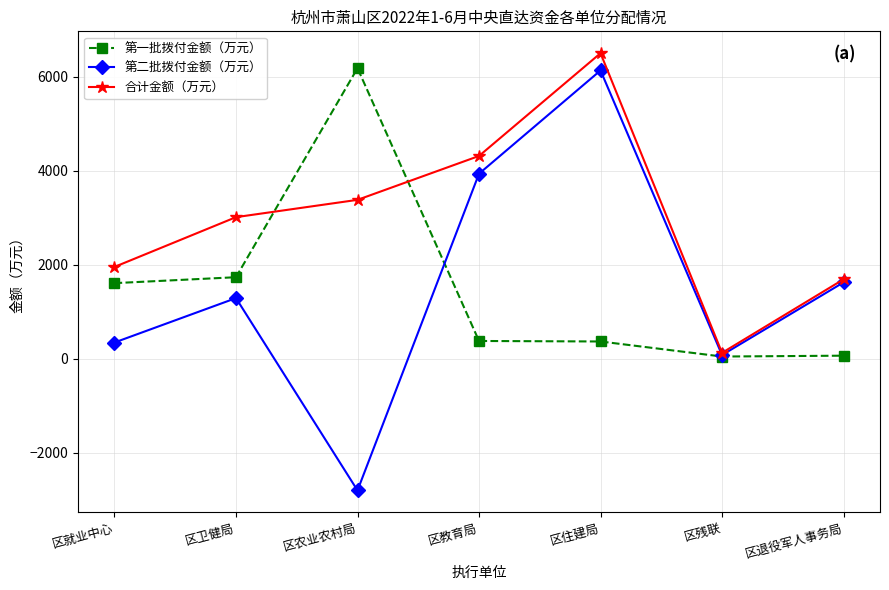

Is it true that 第一批拨付金额（万元） equals 554.7 at 区就业中心?

False